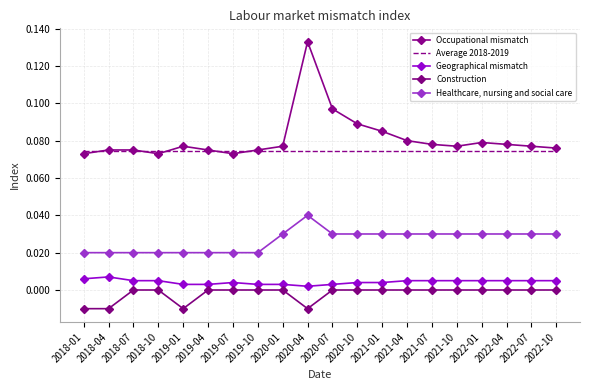

Is this an area chart (filled region under the line)?

No